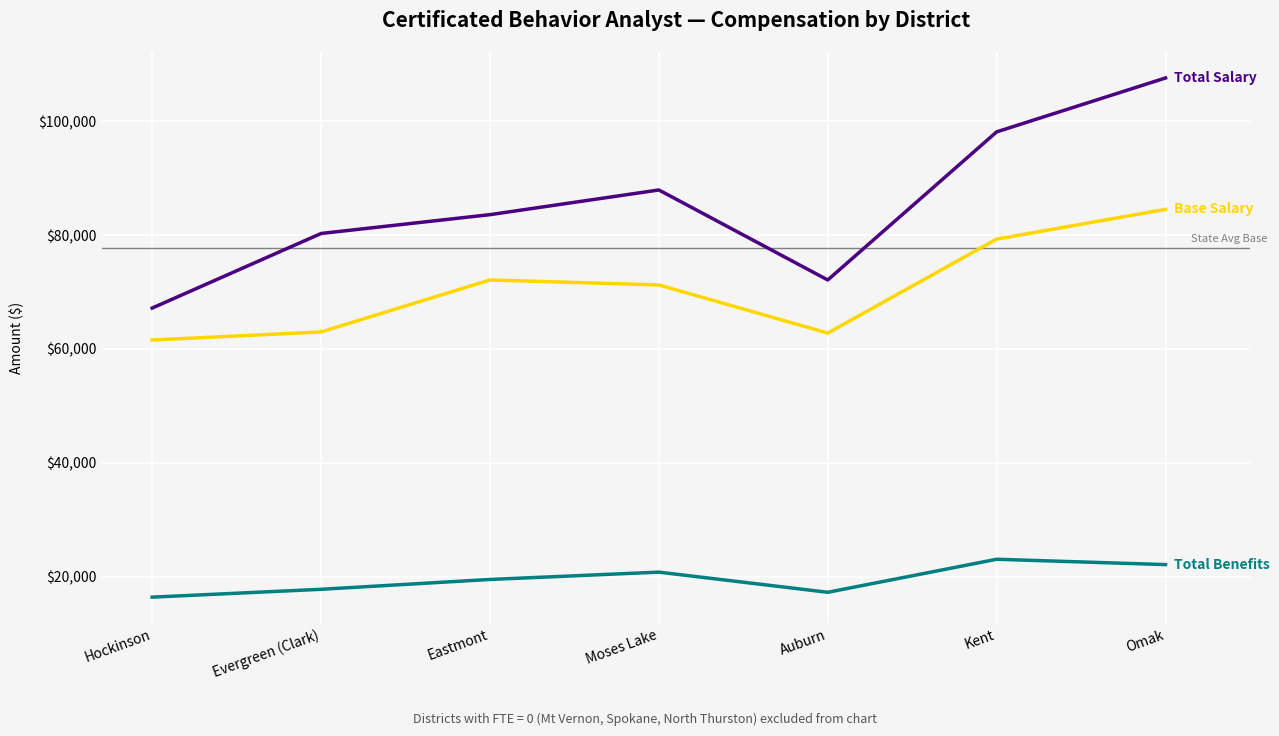

Which label corresponds to the largest value in the chart?

Omak